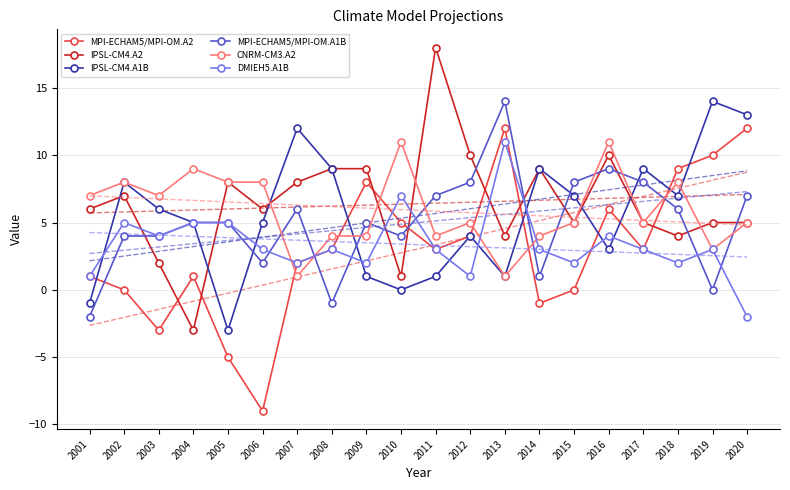

Which category has the highest value in the MPI-ECHAM5/MPI-OM.A1B series?

2013